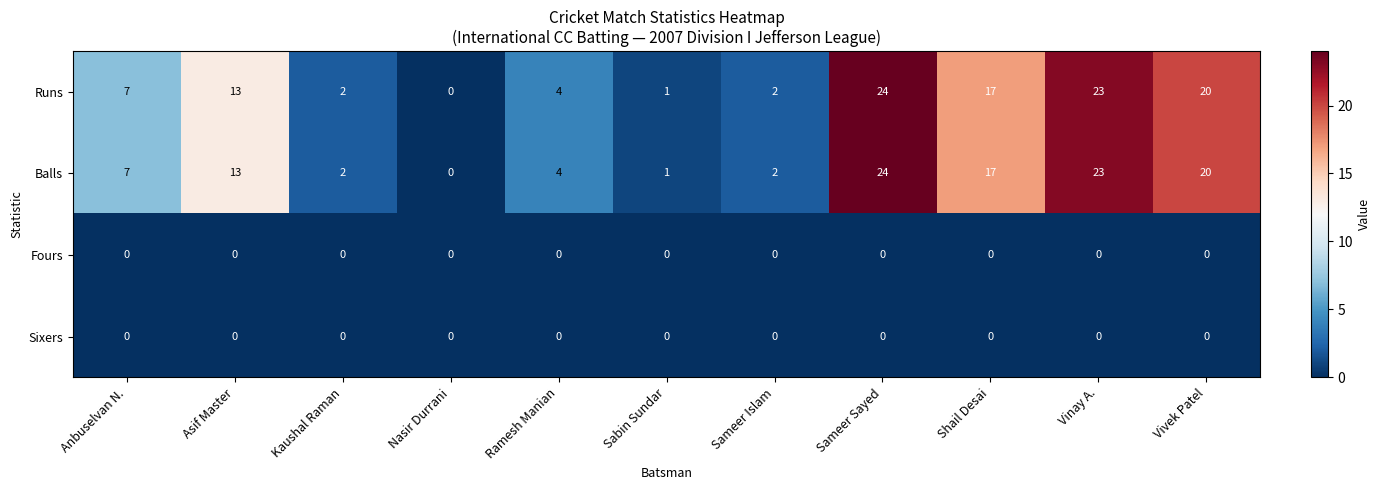

The Fours series shows 0 at Shail Desai. True or false?

True